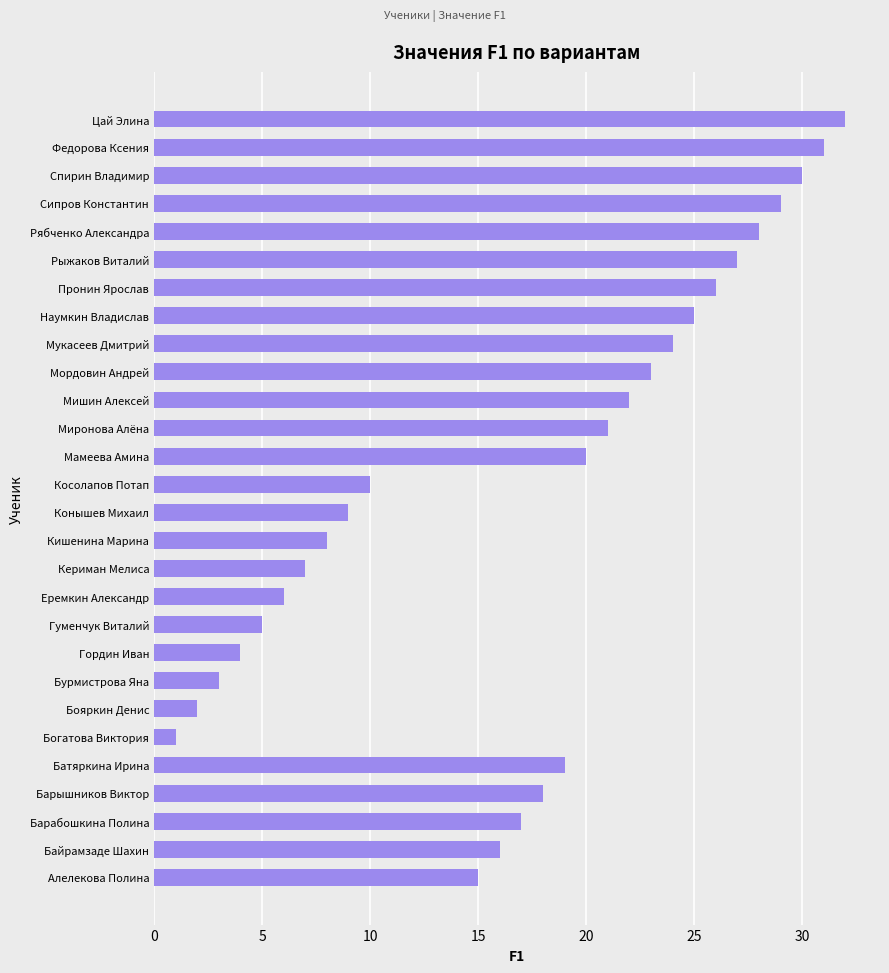

What is the difference between the values at Еремкин Александр and Батяркина Ирина?

13